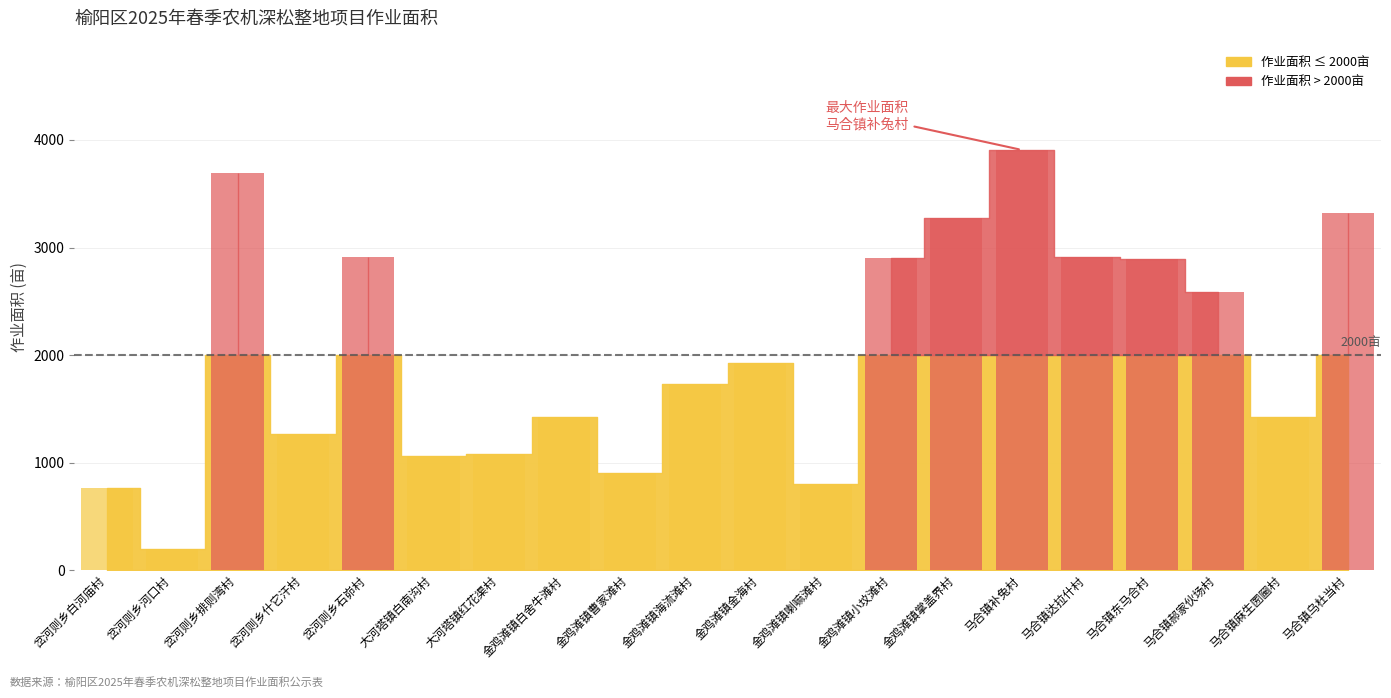

The value at 岔河则乡石峁村 is 2907.3. True or false?

True